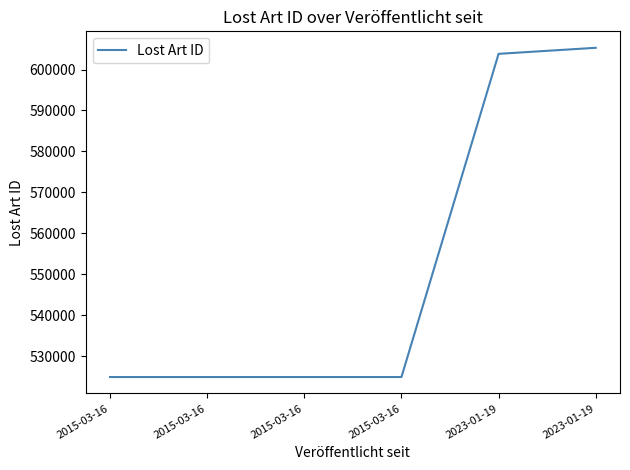

Does the chart have visible grid lines?

No